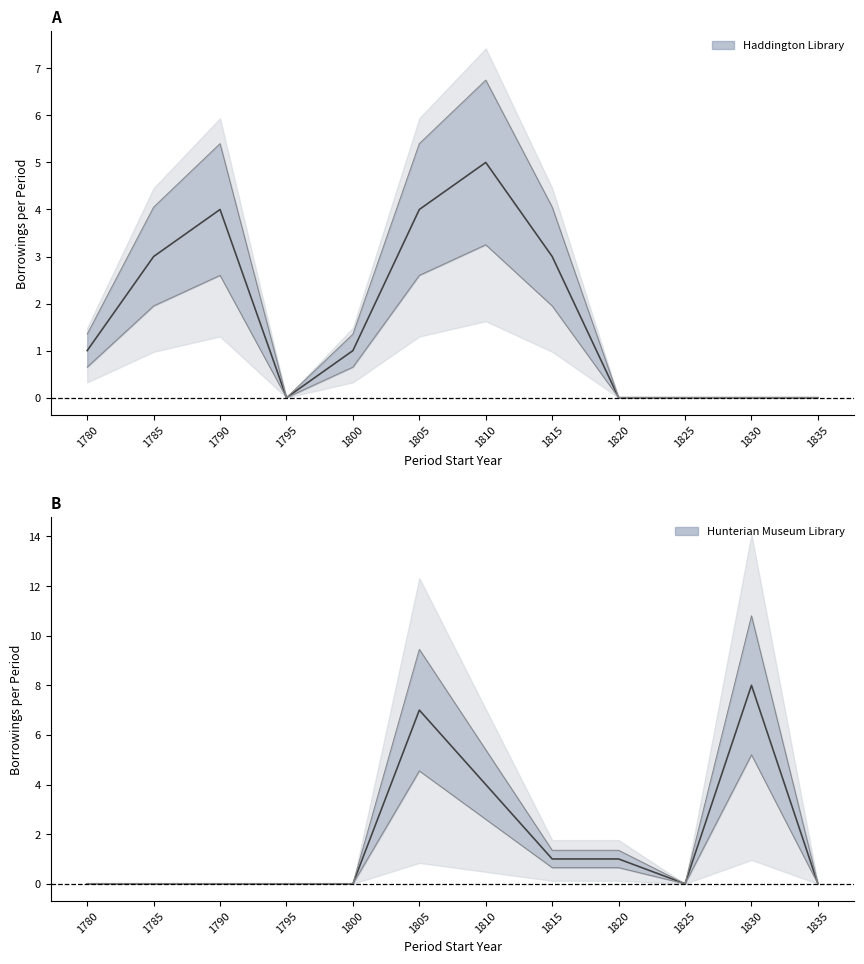

True or false: Hunterian has more than 0 interior local peaks.

True